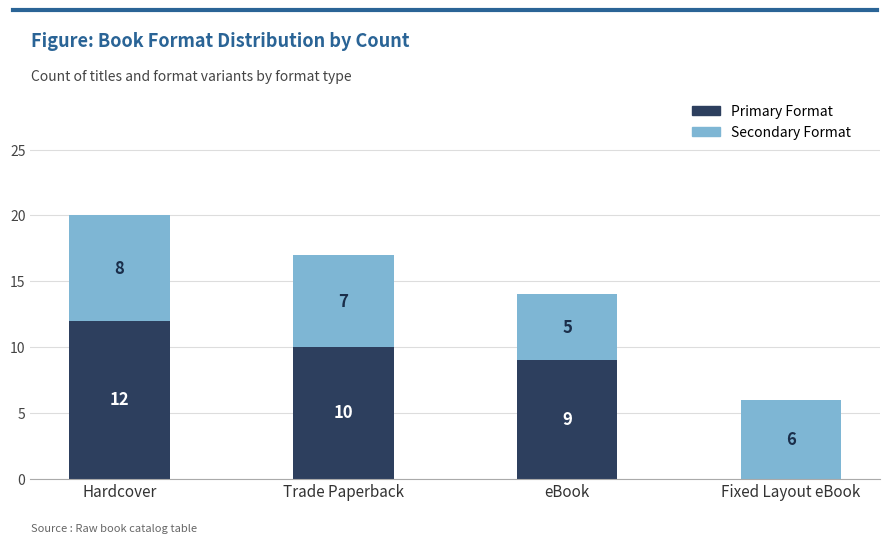

What is the total value across all series at Fixed Layout eBook?

6